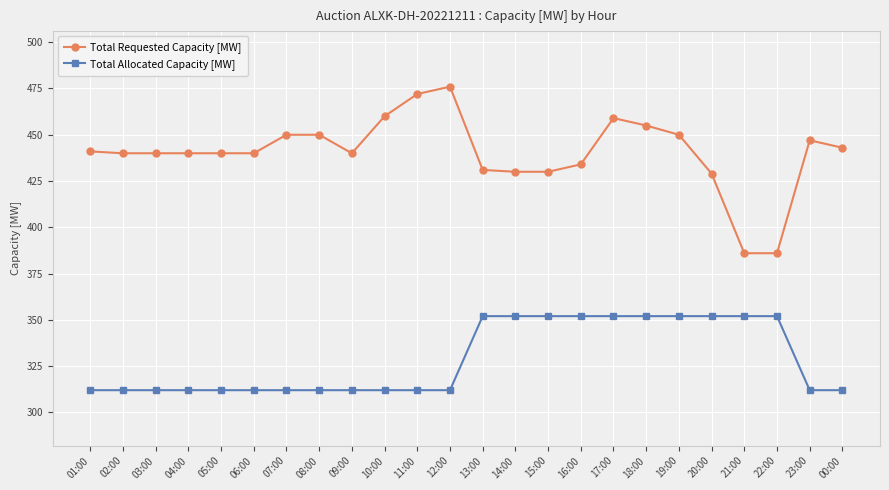

Between 09:00 and 20:00, which series saw the biggest shift?

Total Allocated Capacity [MW]